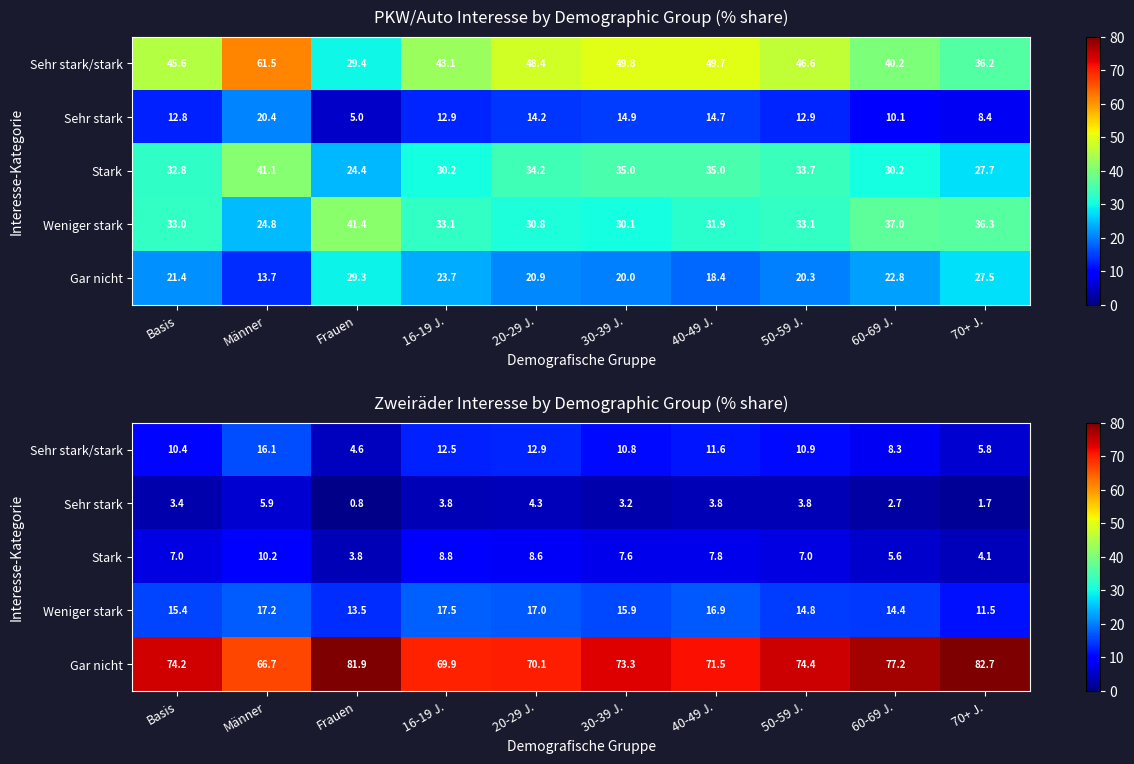

Is it true that Sehr stark equals 0.9 at 70+ J.?

False